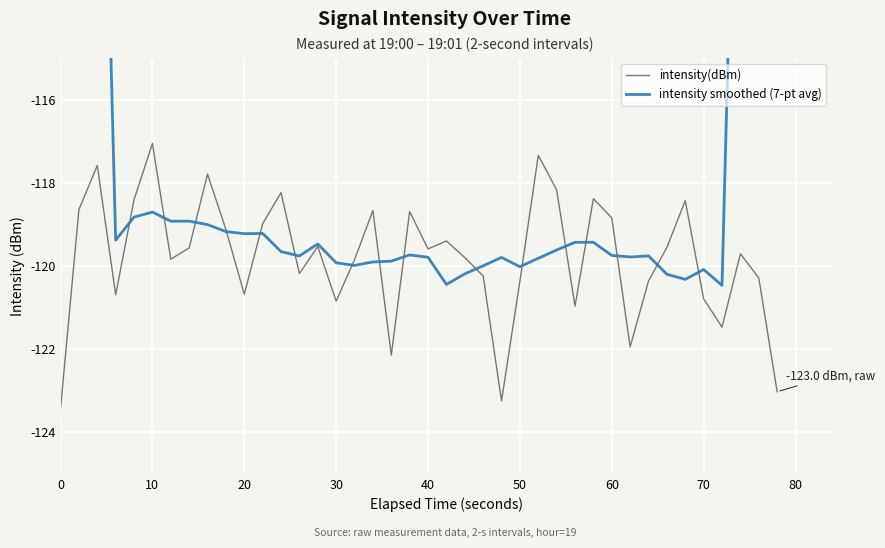

What is the minimum value for intensity(dBm)?

-123.4